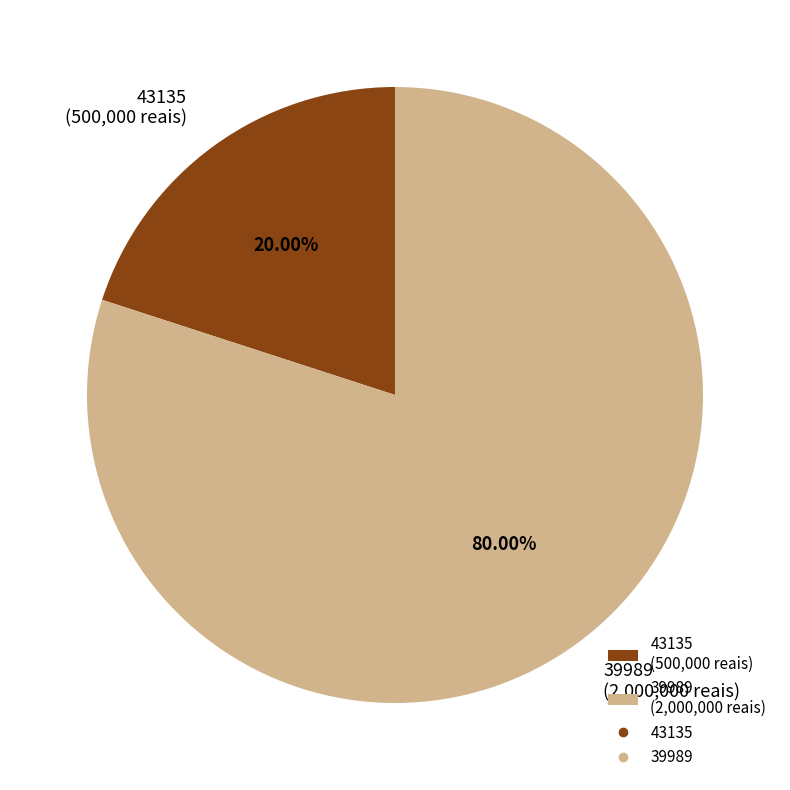

How many slices are in this pie chart?

2